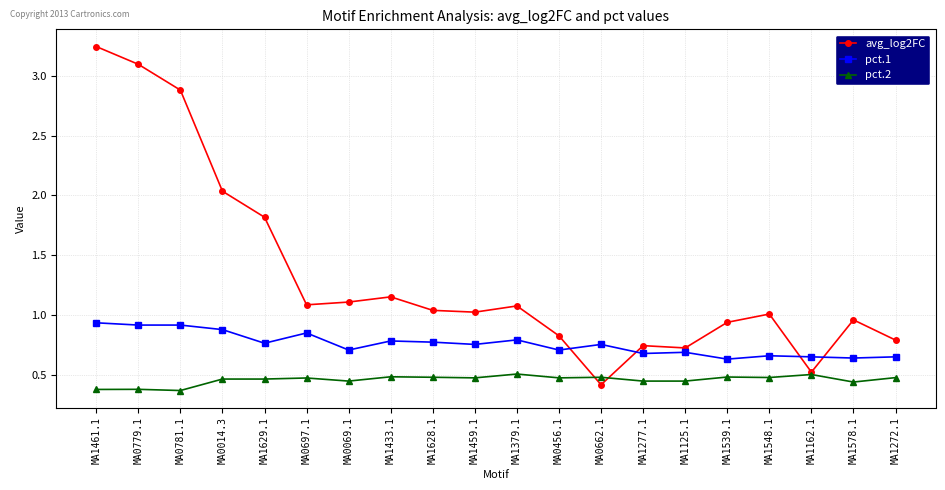

Which label corresponds to the largest value in the chart?

MA1461.1